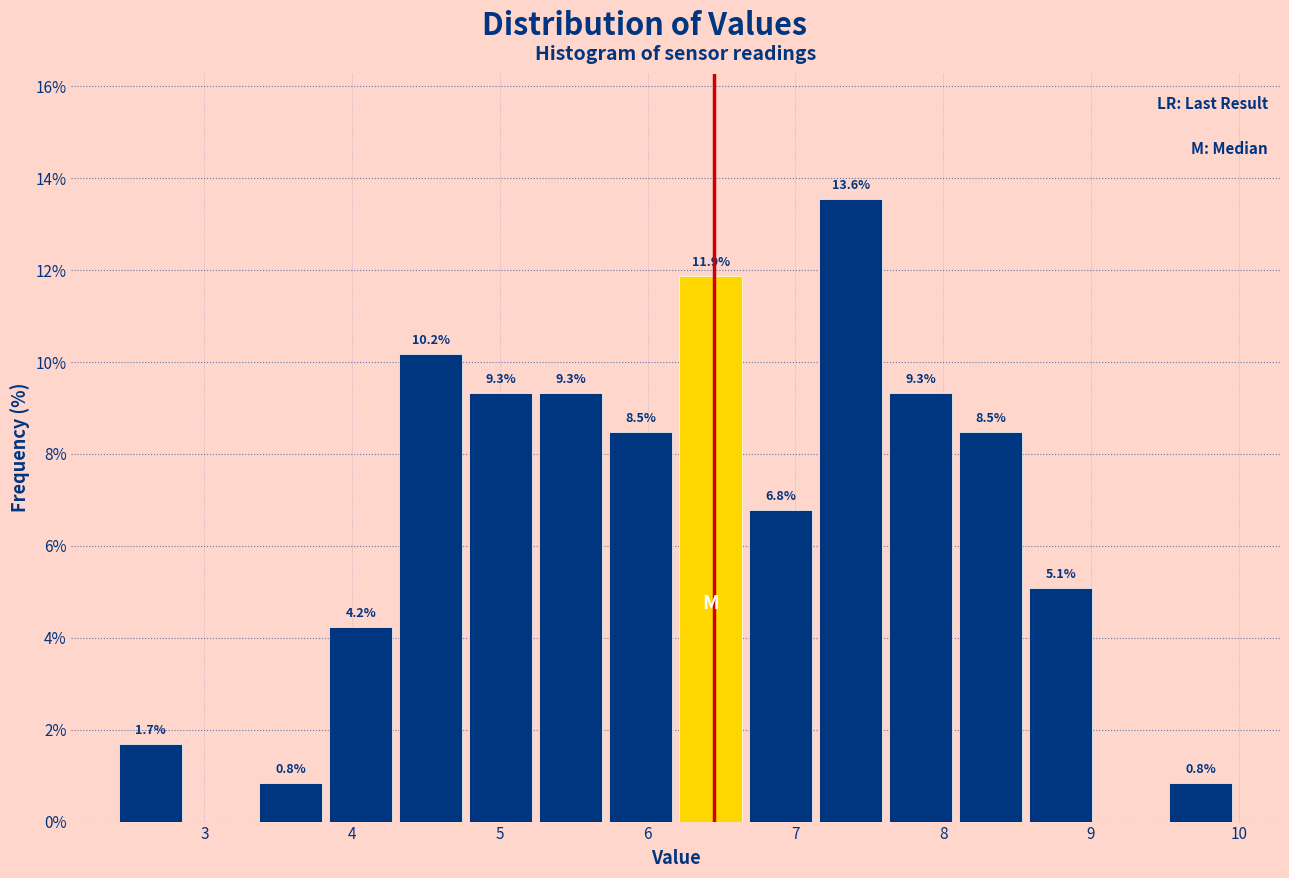

Over which range of the x-axis is the bar tallest?

7.1 to 7.6